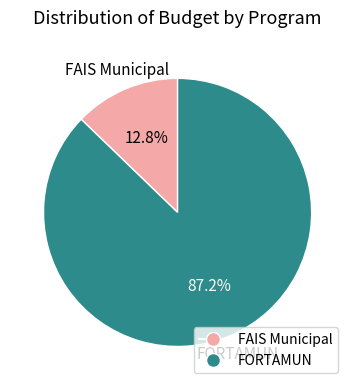

True or false: FORTAMUN accounts for 95% of the total.

False